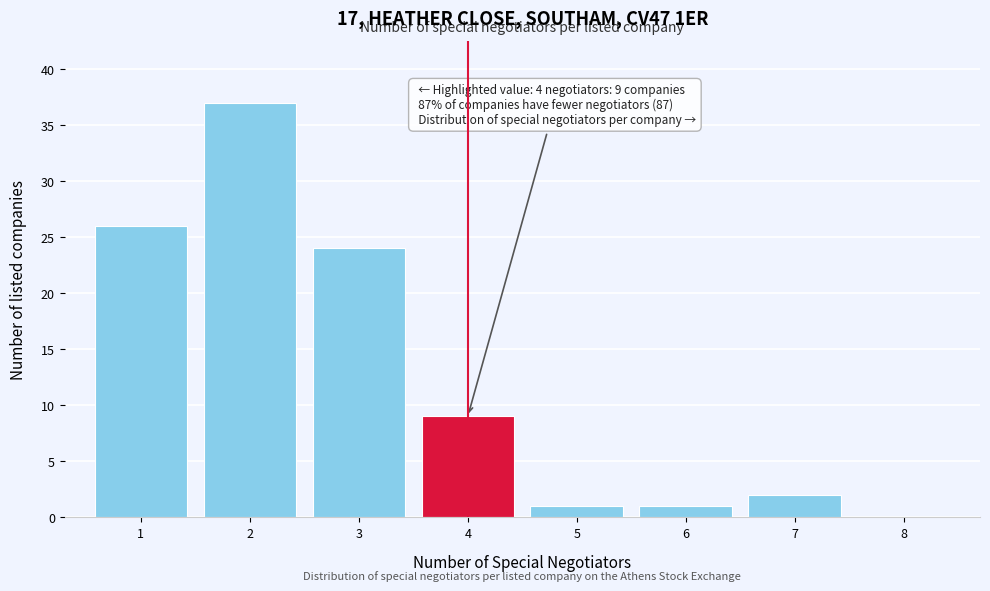

Reading left to right, list all the values displayed in this chart.

1=26	2=37	3=24	4=9	5=1	6=1	7=2	8=0